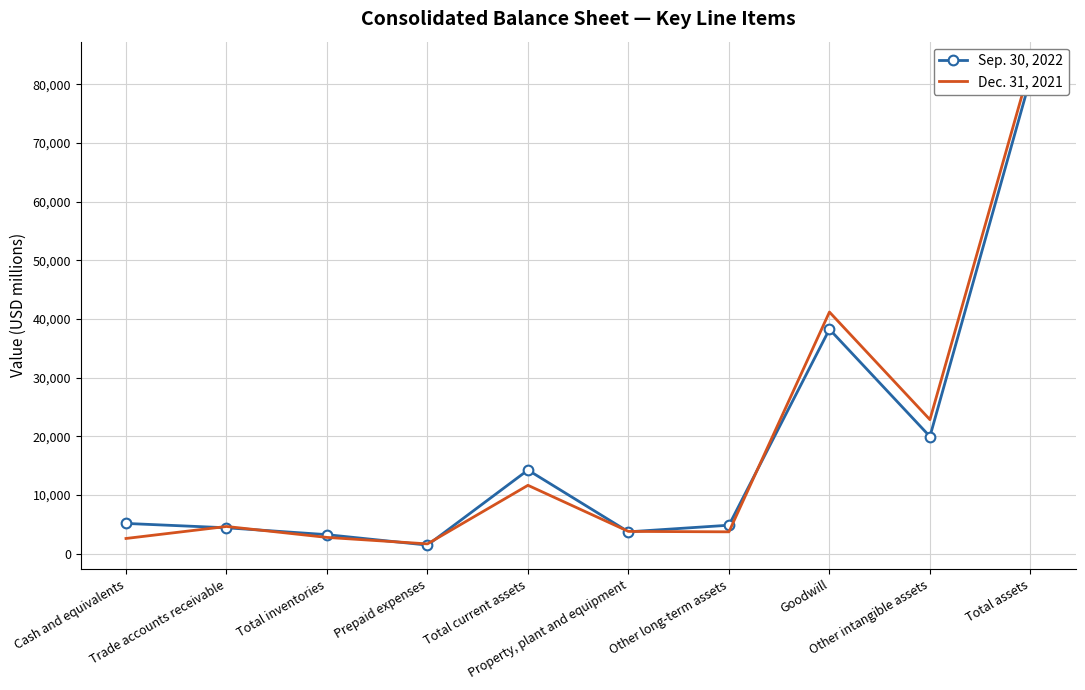

What is the lowest value of the Sep. 30, 2022 series?

1455